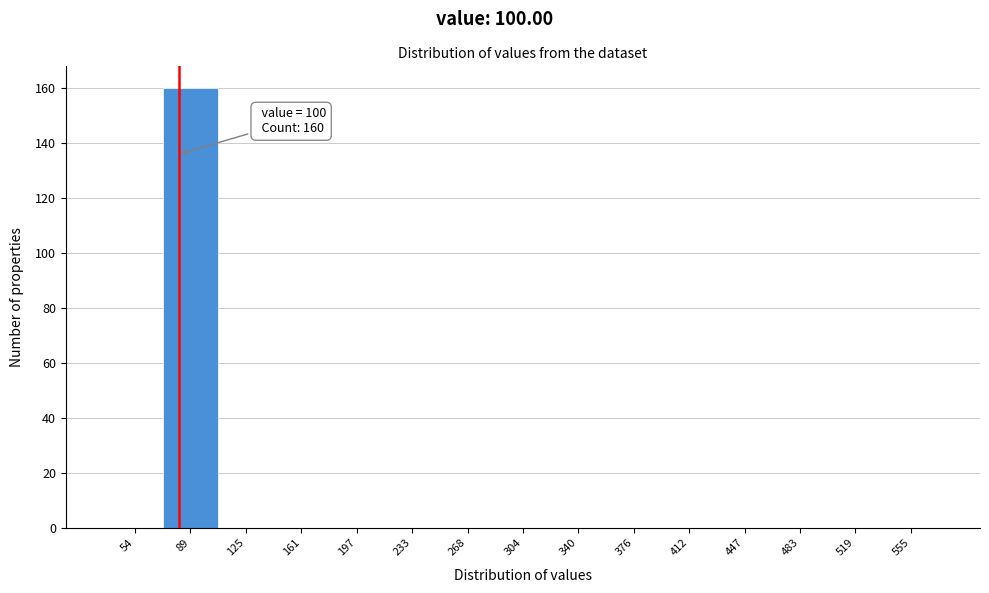

Reading left to right, list all the values displayed in this chart.

54=0	89=160	125=0	161=0	197=0	233=0	268=0	304=0	340=0	376=0	412=0	447=0	483=0	519=0	555=0